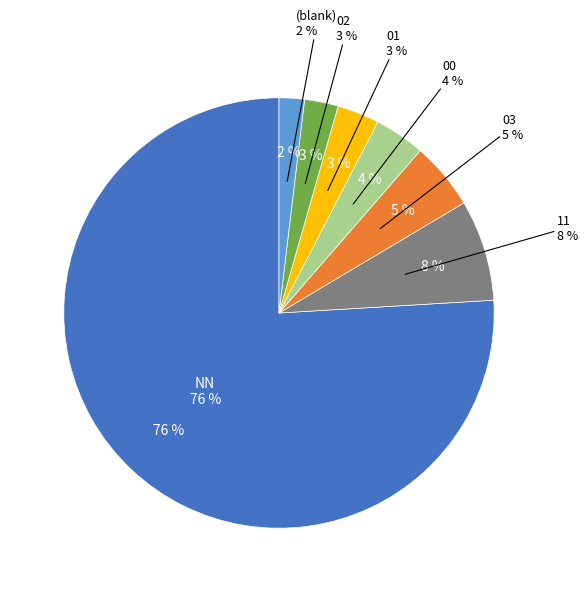

What is the change in value from 02 to ?

-1